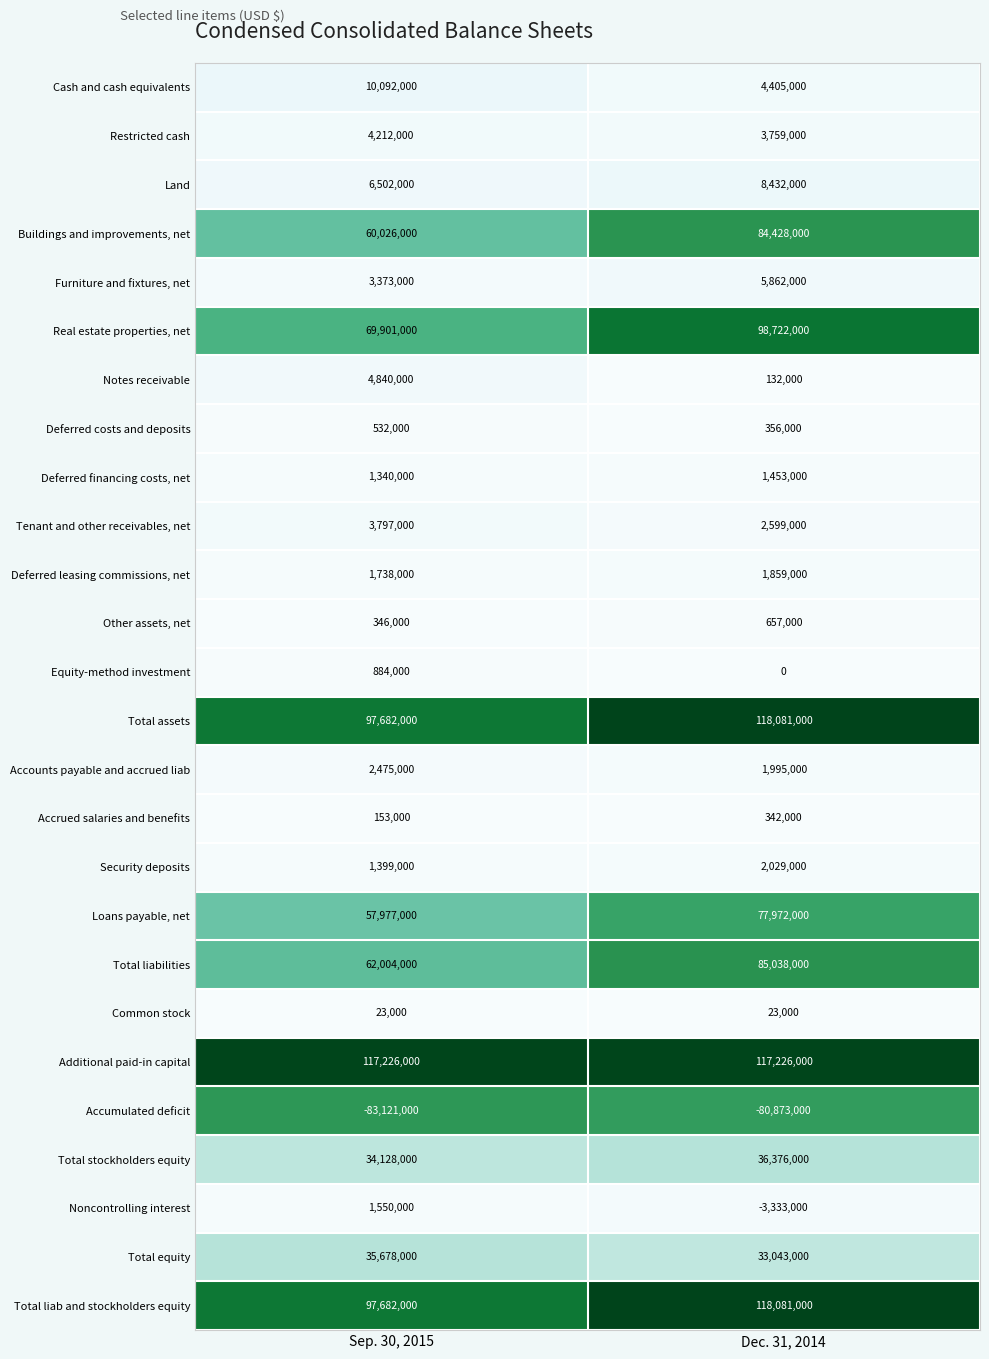

Which series has the largest total across all categories?

Additional paid-in capital